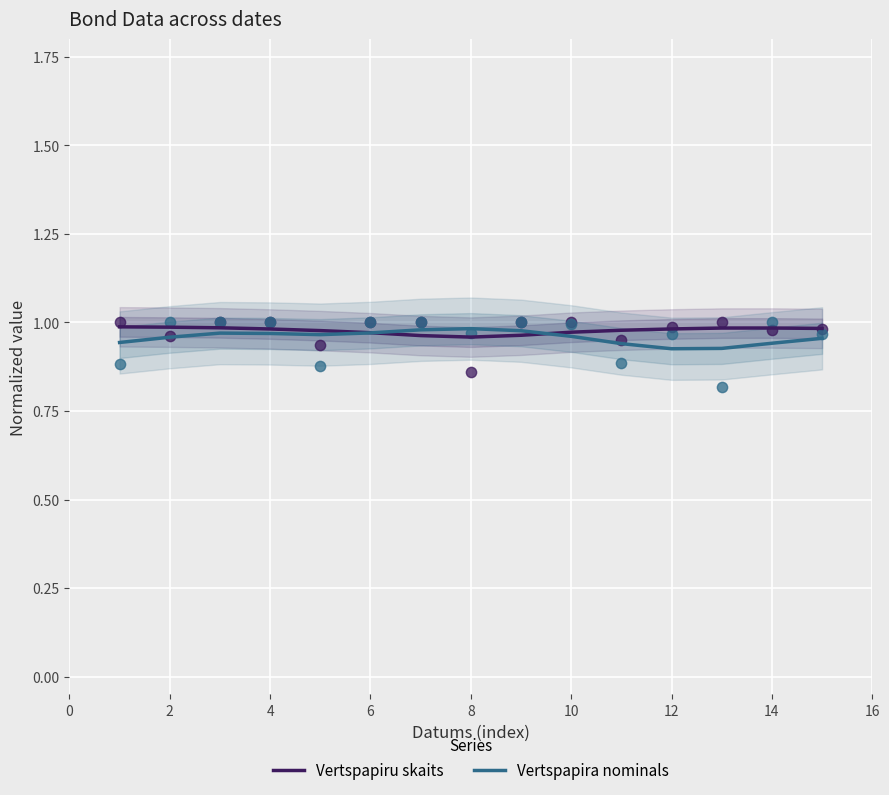

Which series contains the lowest Y value?

Vertspapira nominals